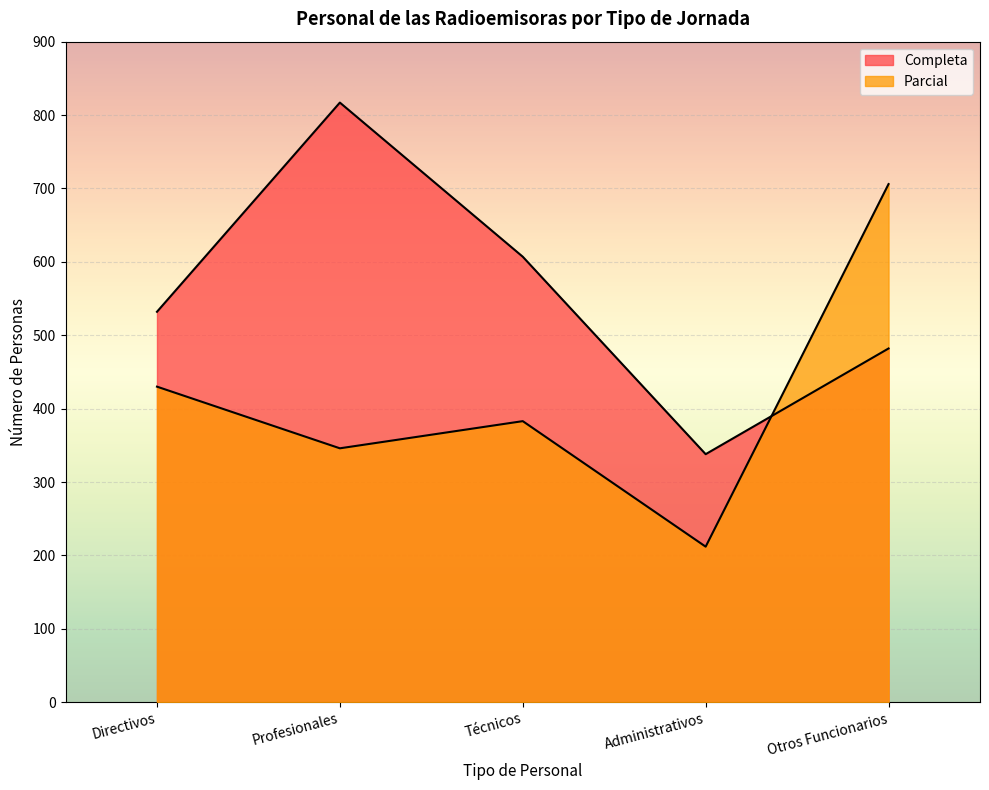

What is the maximum value shown in the chart?

817